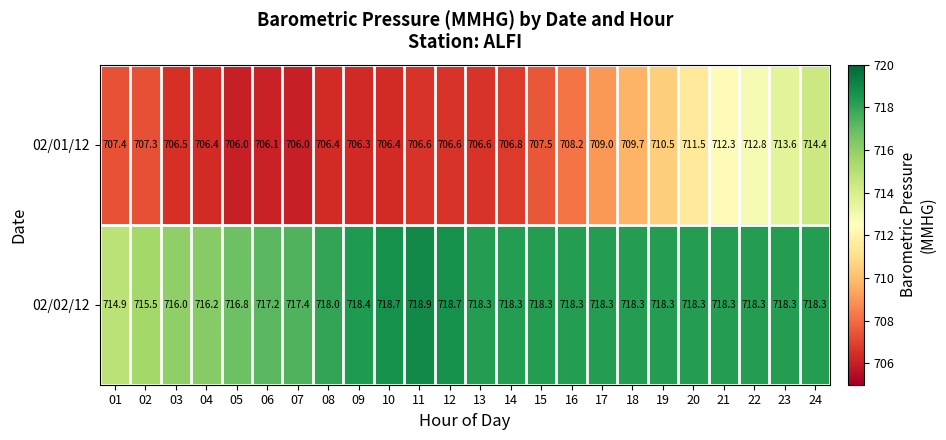

What is the average value of the 02/02/12 series?

717.8